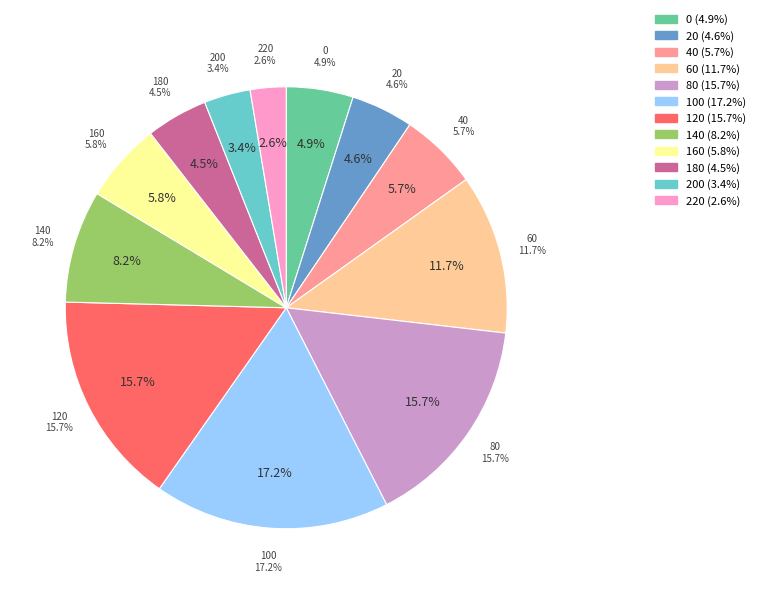

Rank the categories by value from highest to lowest.

100, 120, 80, 60, 140, 160, 40, 0, 20, 180, 200, 220